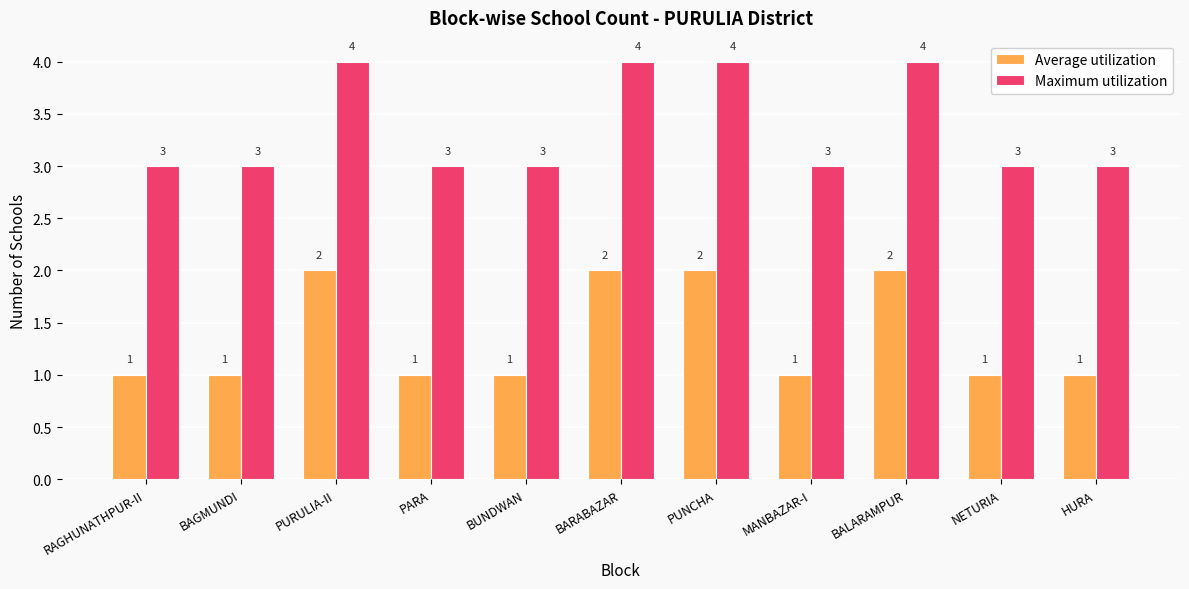

What is the label of the 2nd bar from the left?

BAGMUNDI